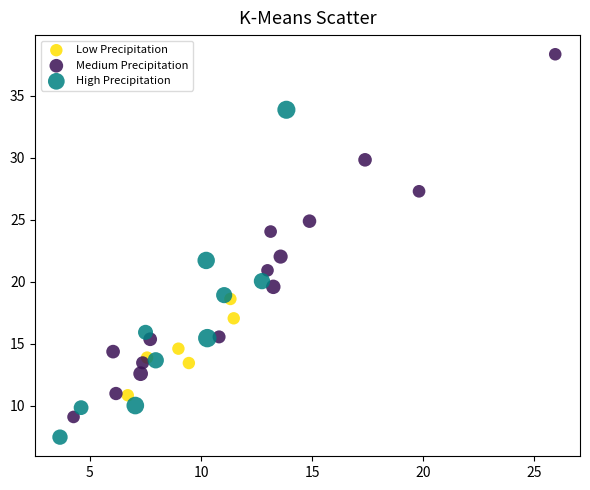

Which series contains the highest Y value?

Medium Precipitation